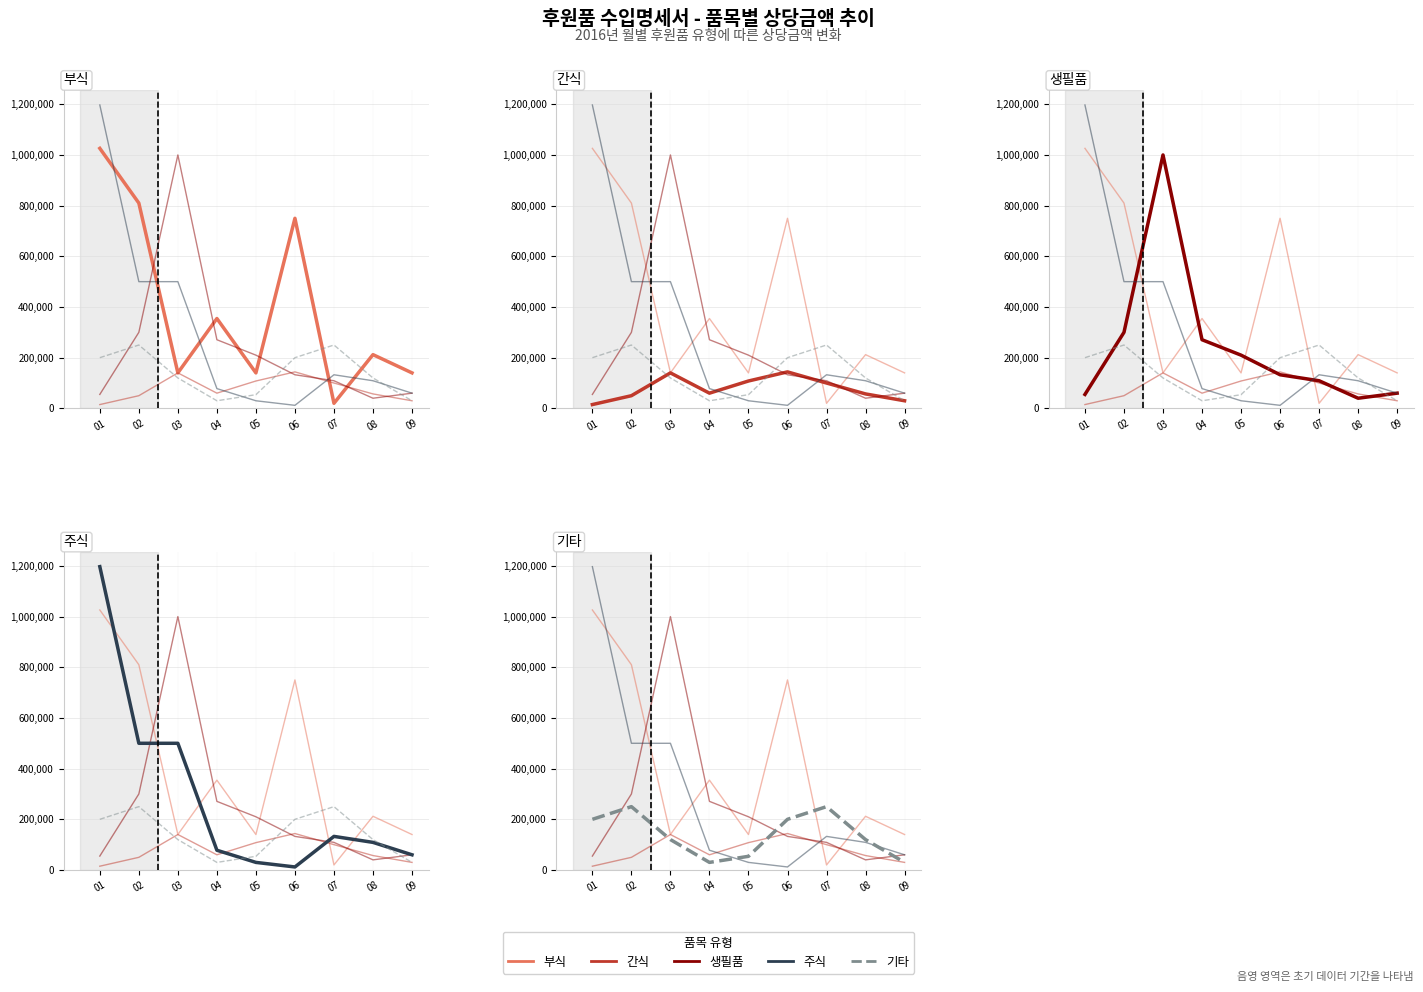

At which category is the sum across all series the highest?

01